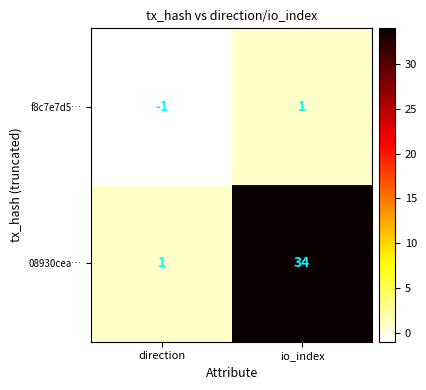

At which category is the sum across all series the highest?

io_index